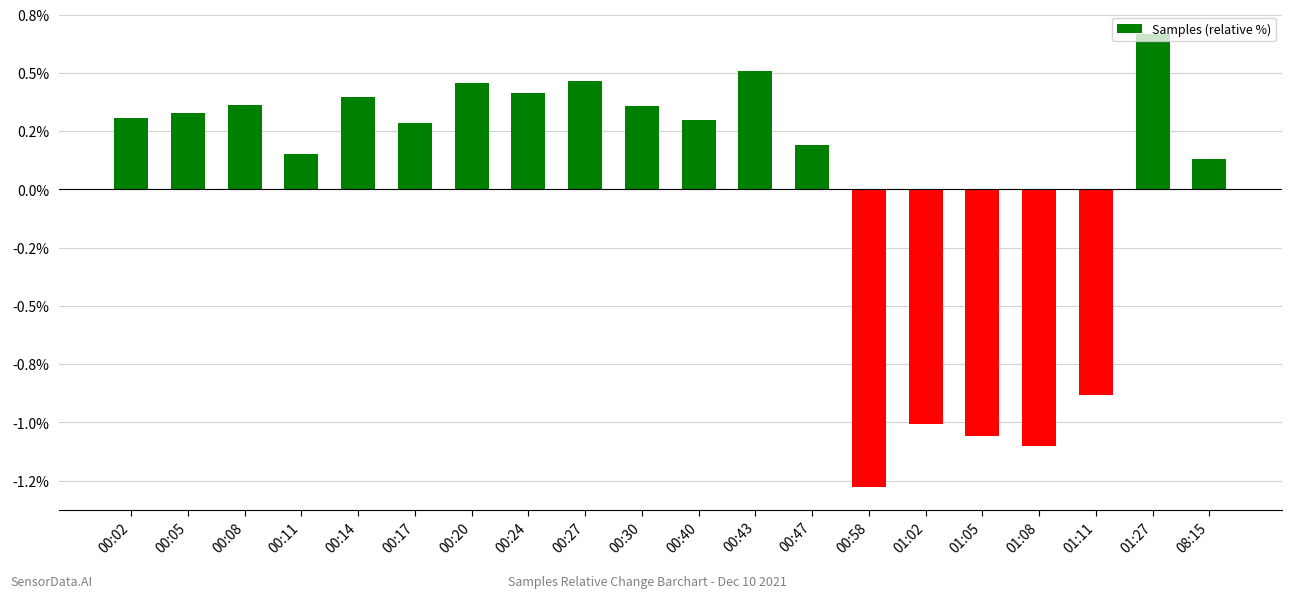

What is the value of the 6th bar from the left?

0.3